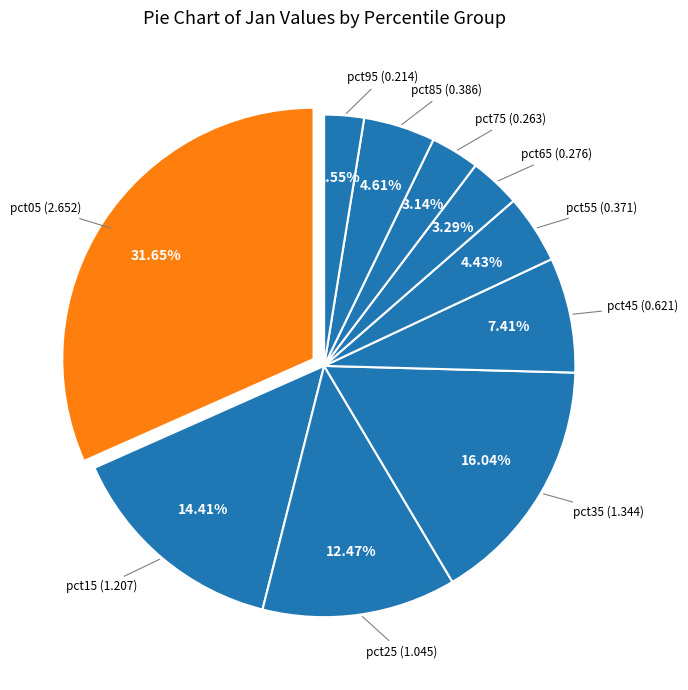

Which category has the biggest portion of the pie?

pct05